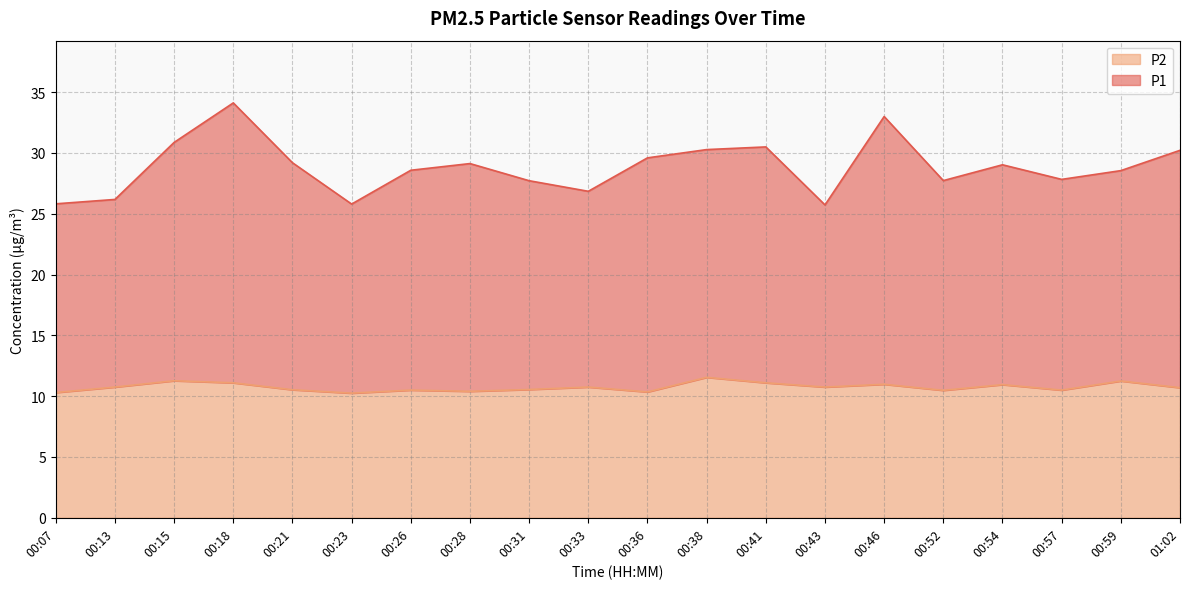

Rank the series by their maximum value, from lowest to highest.

P2, P1